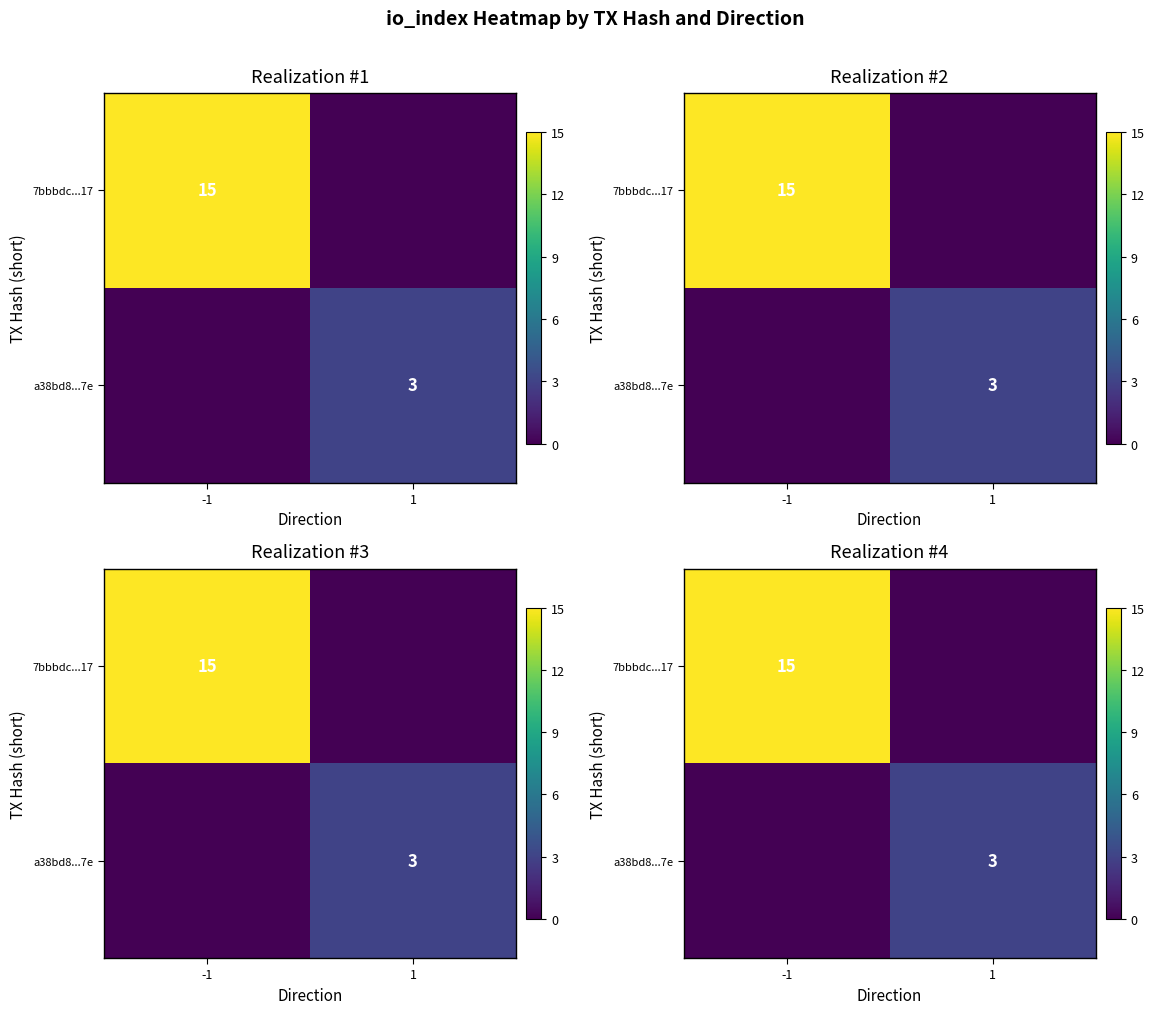

Which category has the highest value across all series?

-1